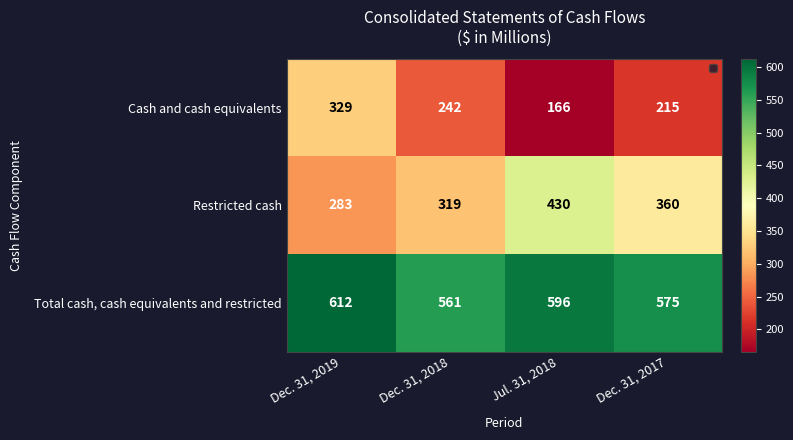

True or false: Cash and cash equivalents has a value of 166 at Dec. 31, 2018.

False